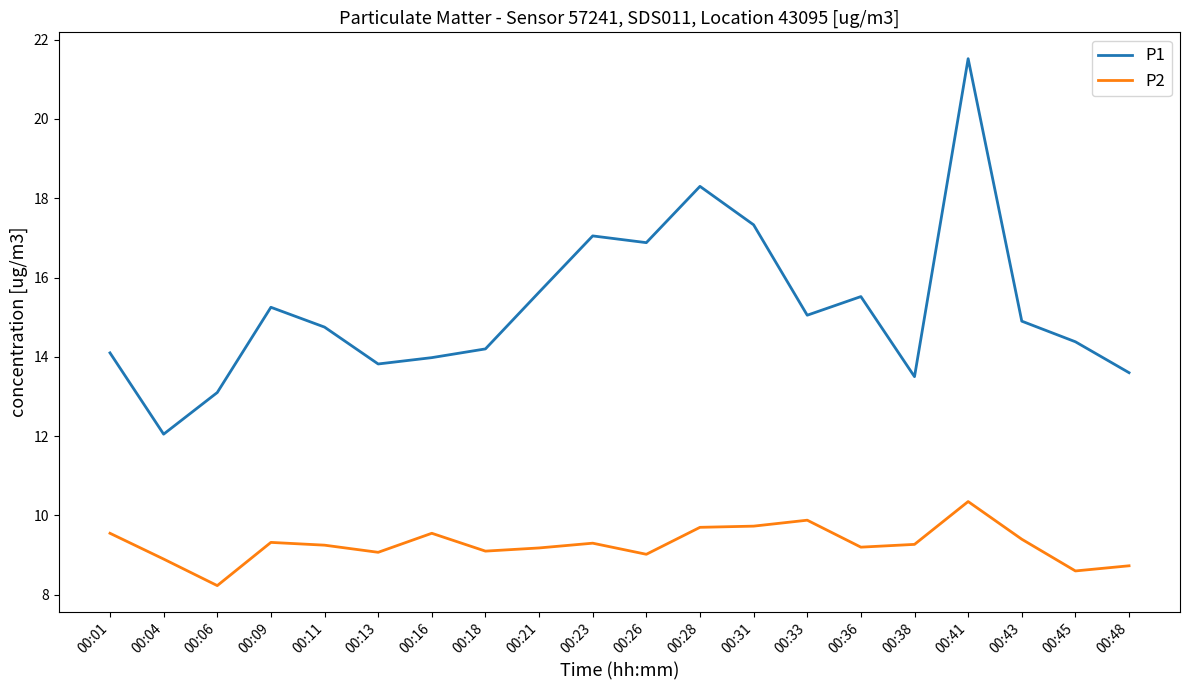

The value of P2 at 00:38 is 15.9. True or false?

False